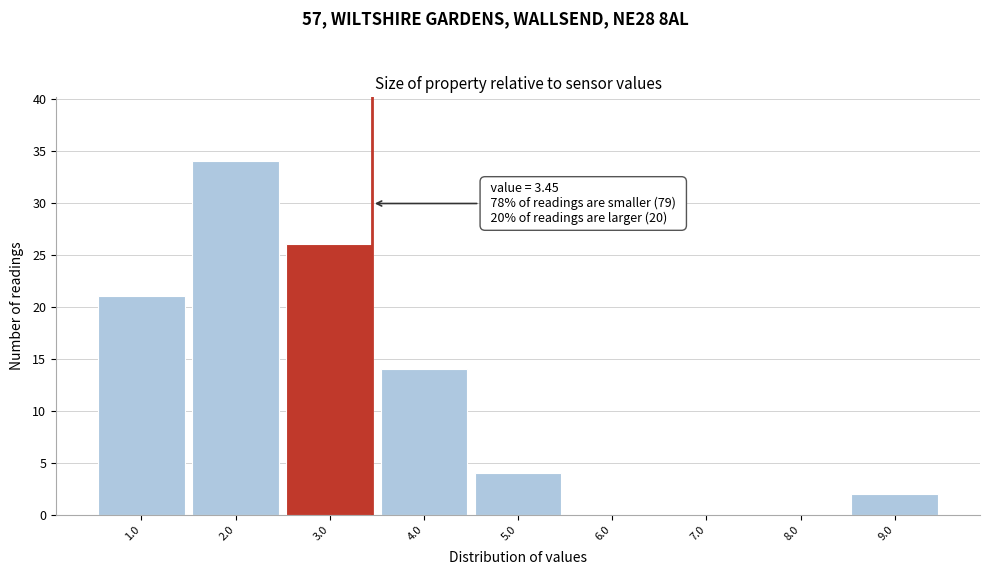

Which range on the x-axis has the tallest bar?

1.5 to 2.5